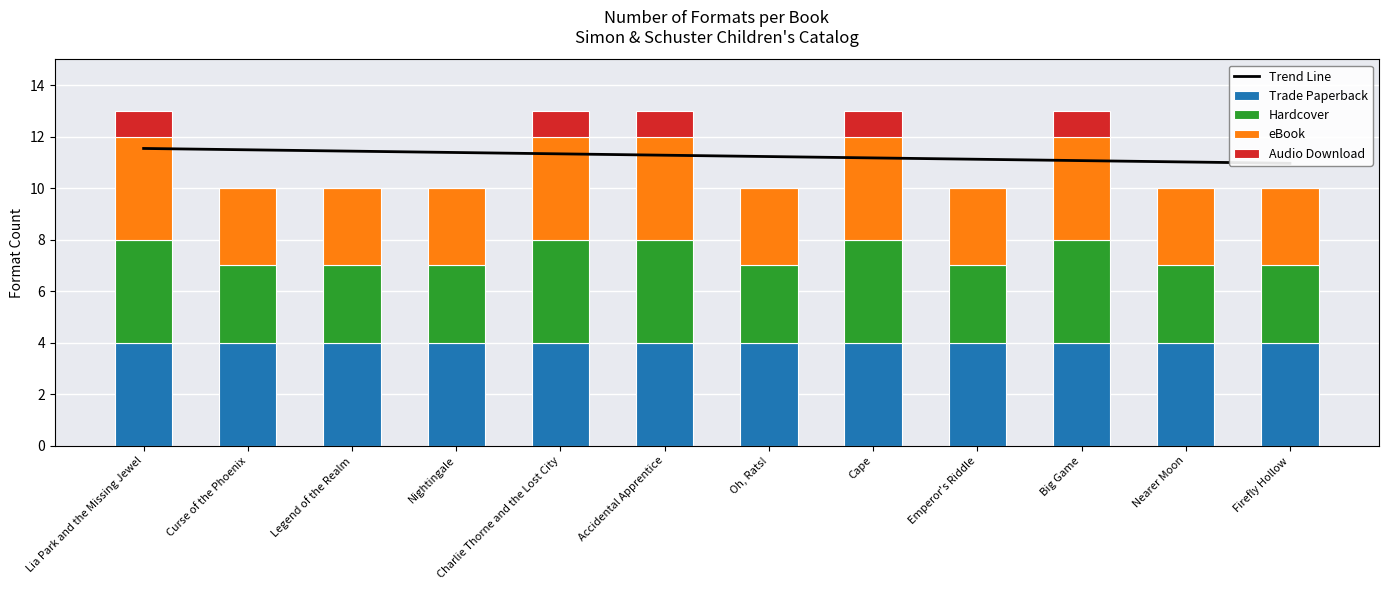

What are all the series names shown in the legend?

Trend Line, Trade Paperback, Hardcover, eBook, Audio Download